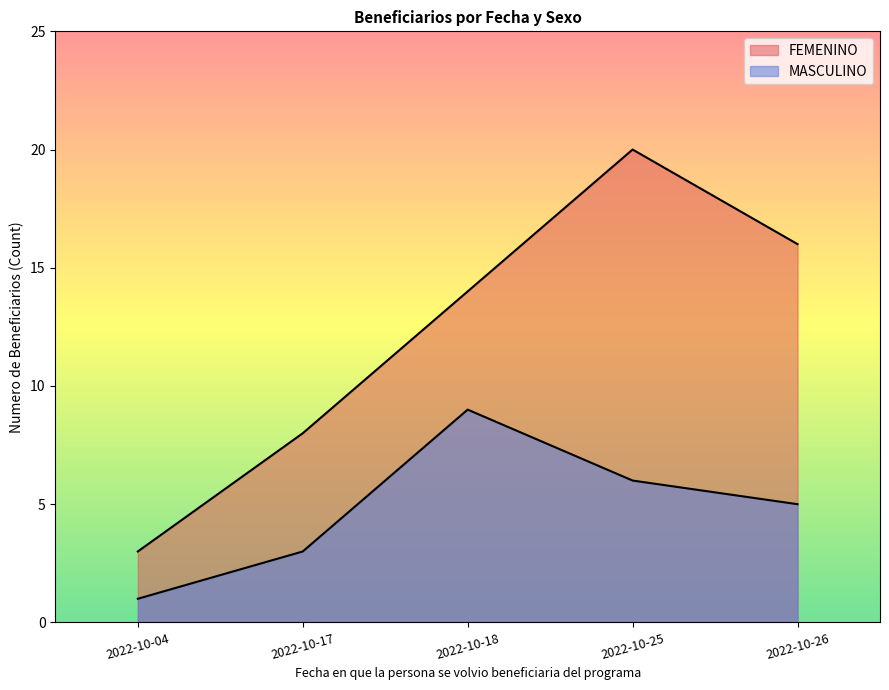

How many lines are shown in the chart?

2